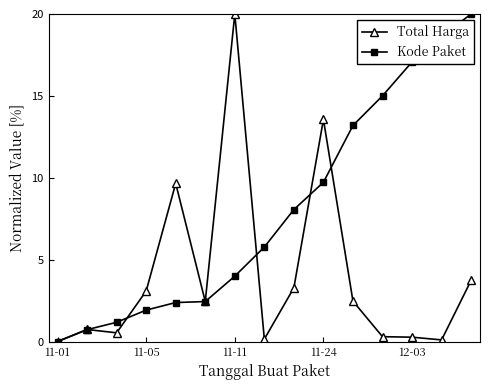

What is the maximum value for Kode Paket?

20.0